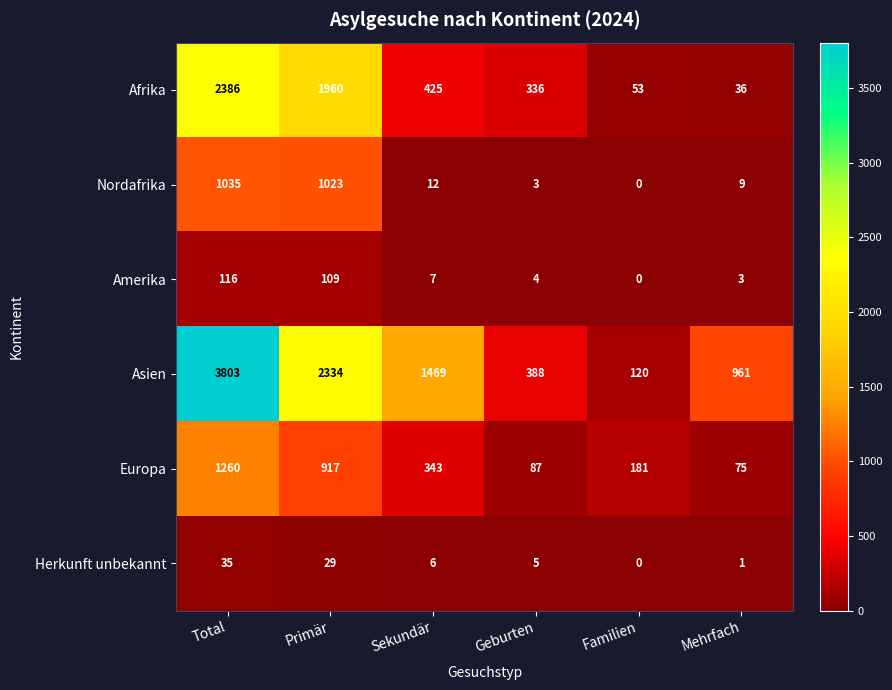

At how many categories does at least one series exceed 657?

4